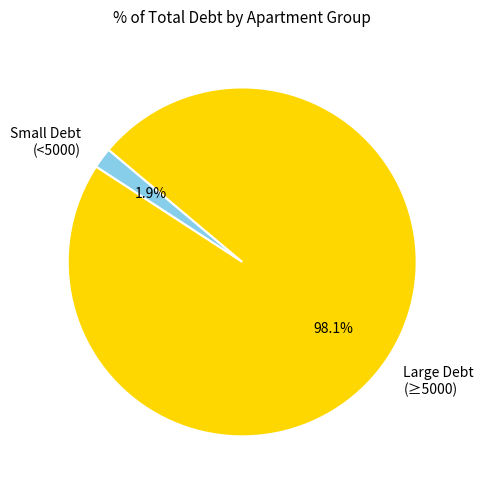

Which has a higher value, Small Debt (<5000) or Large Debt (≥5000)?

Large Debt (≥5000)